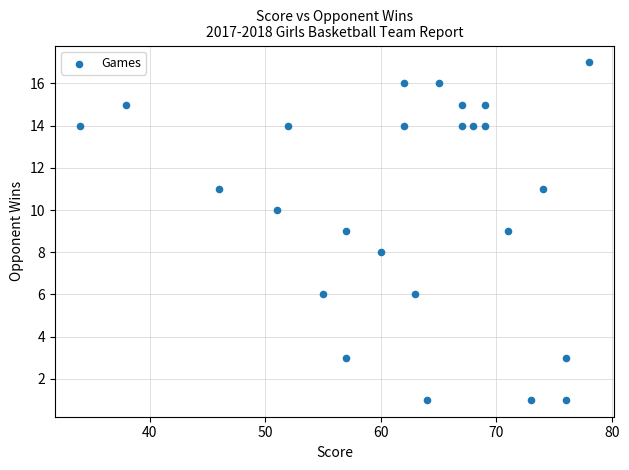

What is the range of Y values (max minus min)?

16